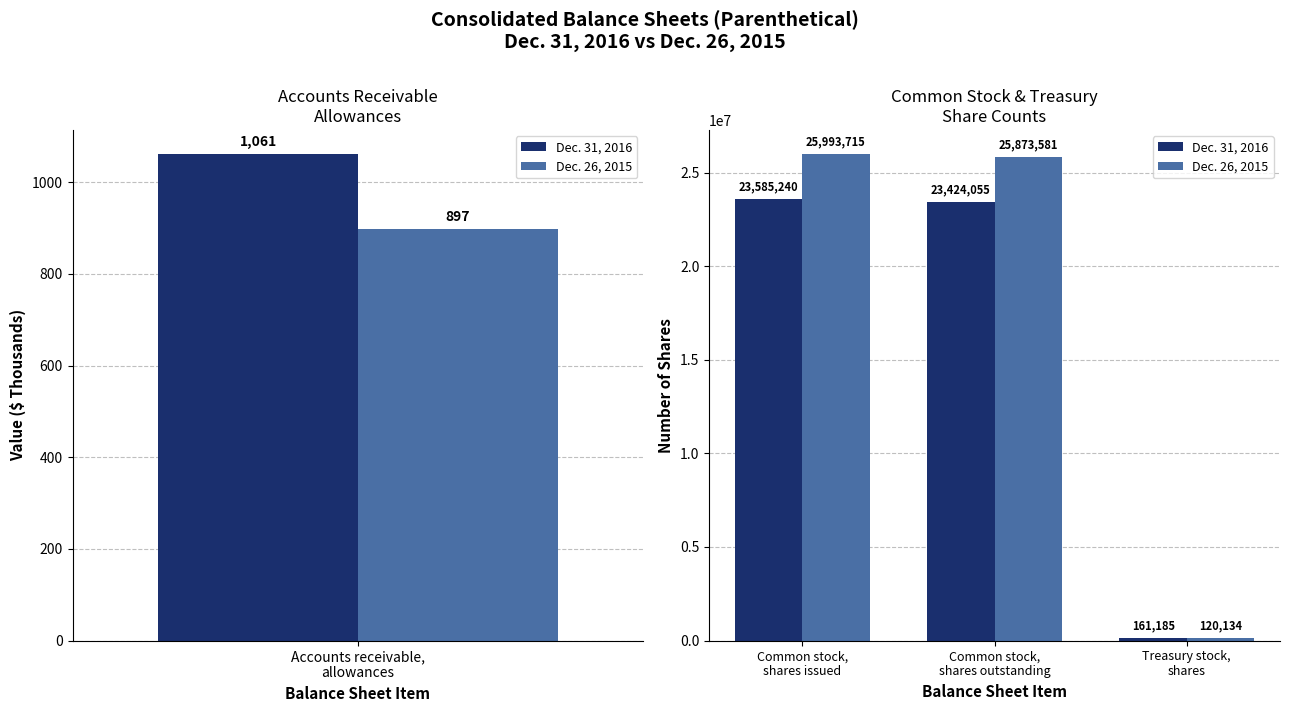

Read the Dec. 26, 2015 value at Common stock, shares outstanding.

25873581